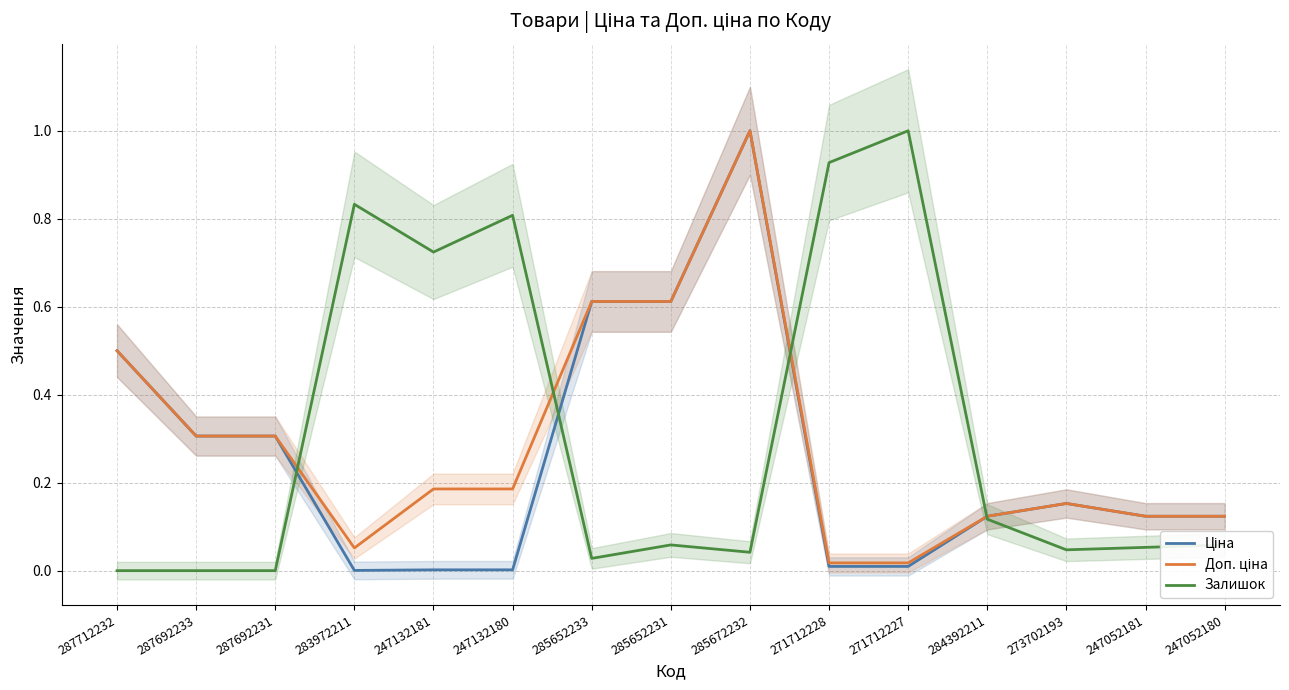

Is this an area chart (filled region under the line)?

No